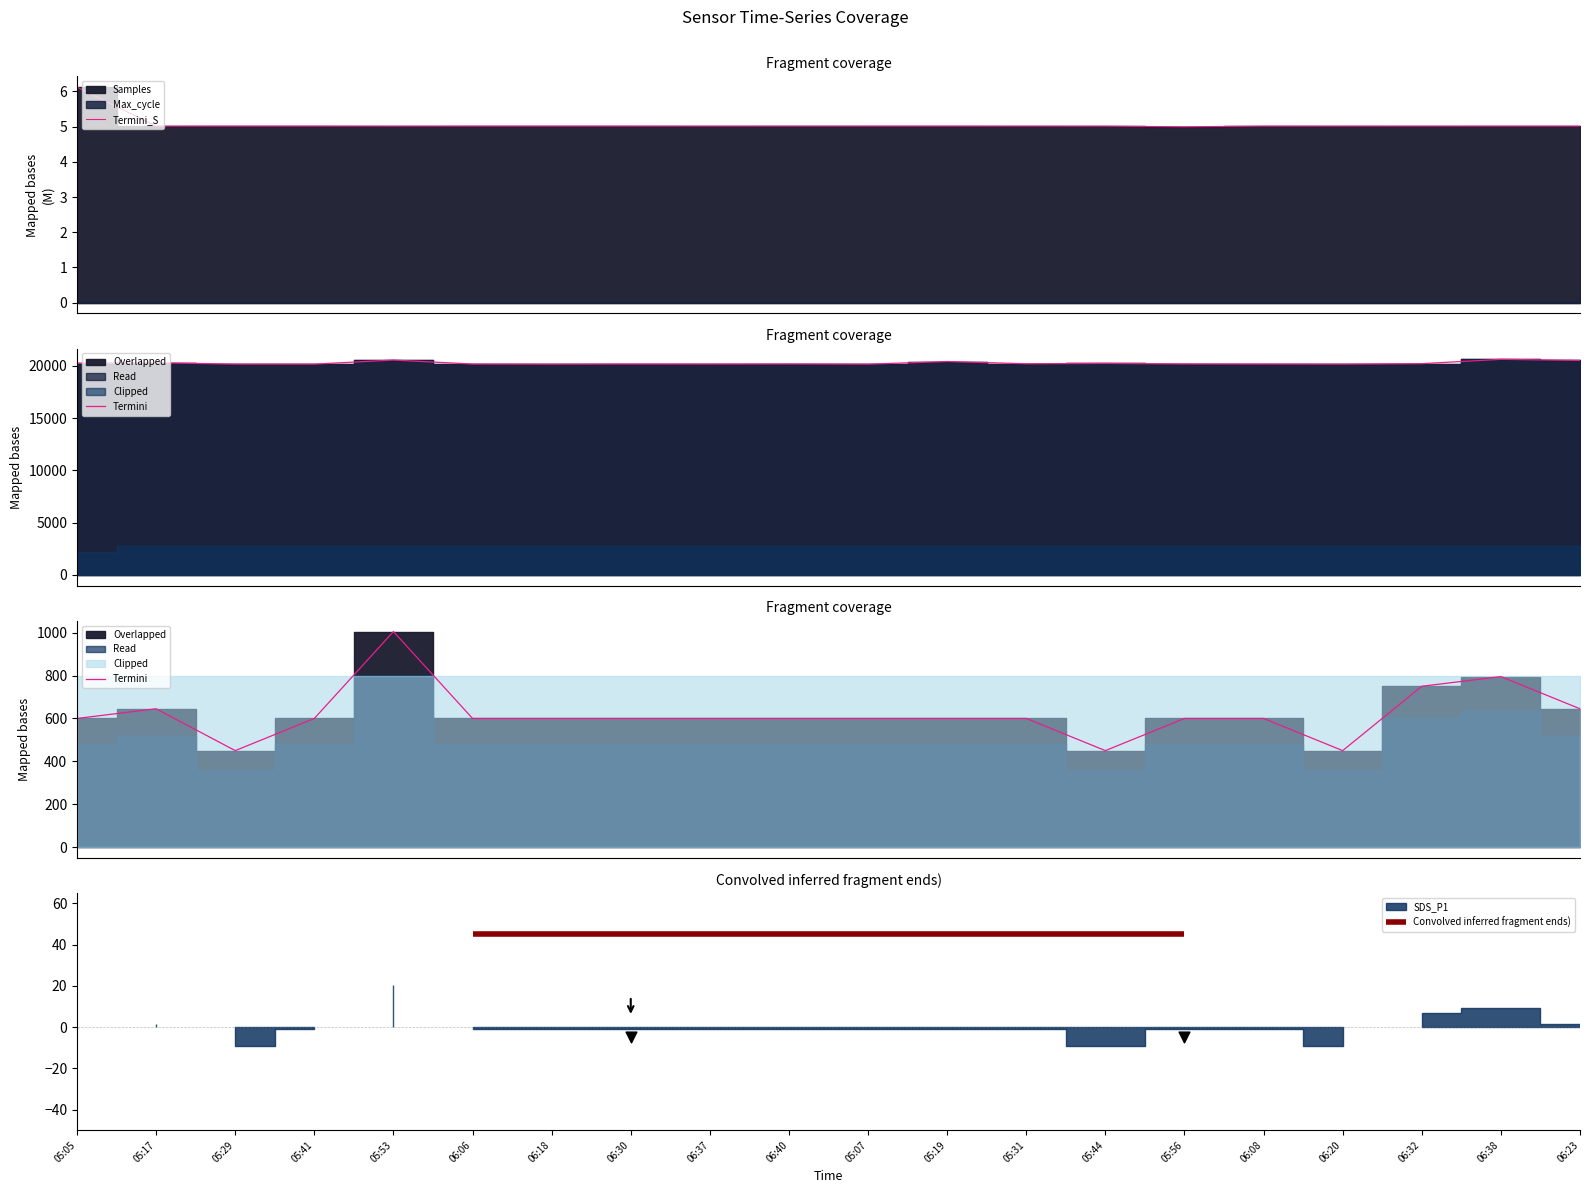

At how many categories does at least one series exceed 752?

2